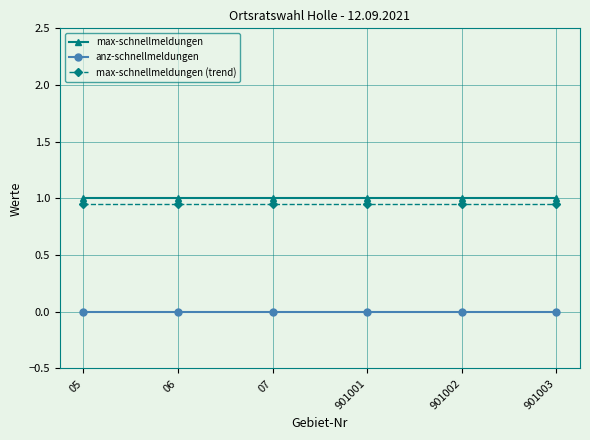

True or false: max-schnellmeldungen has a value of 1.0 at 901003.

True